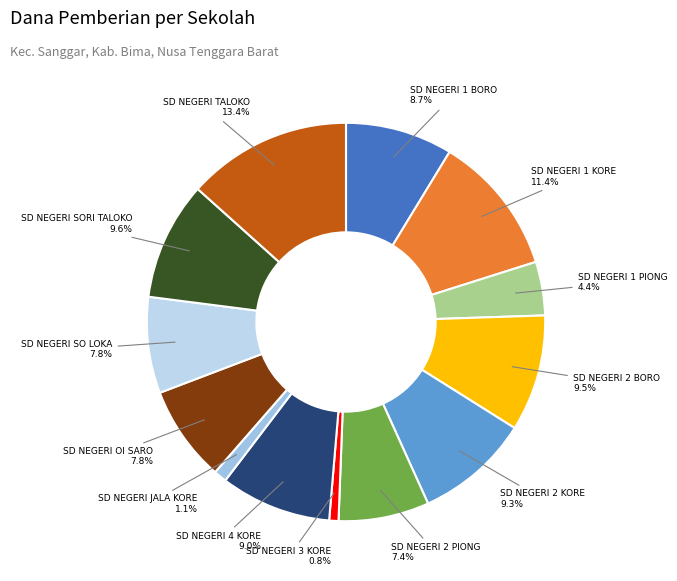

How many segments does this pie chart have?

13